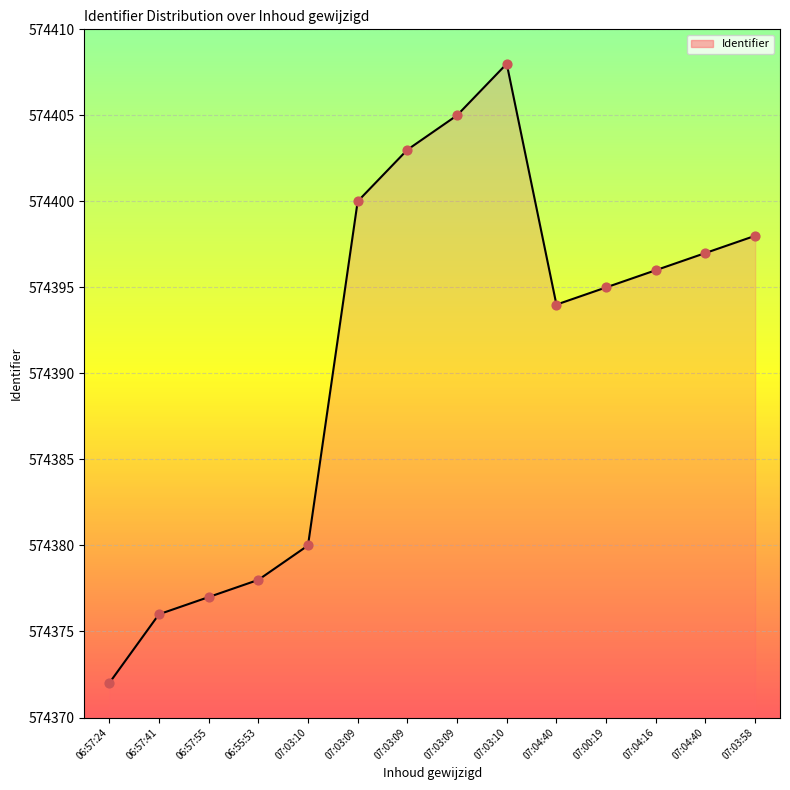

Which has a higher value, 07:03:10 or 07:04:40?

07:03:10